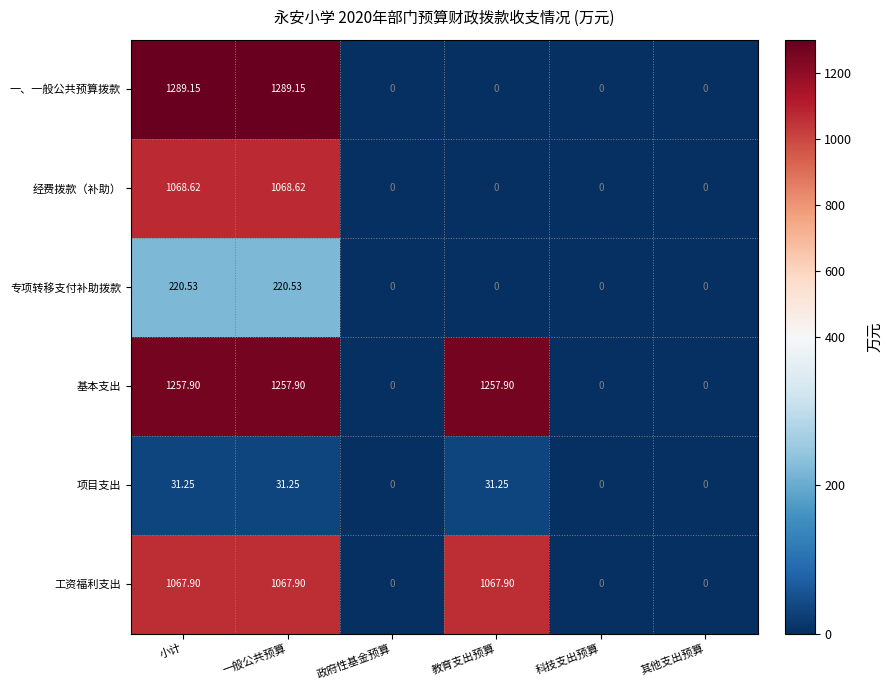

Is the value of 一、一般公共预算拨款 at 政府性基金预算 greater than the value of 专项转移支付补助拨款 at 小计?

No